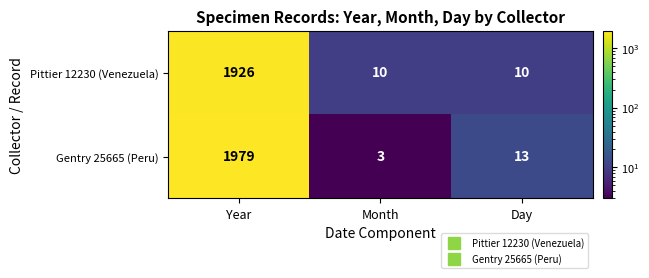

Which series has the largest total across all categories?

Gentry 25665 (Peru)